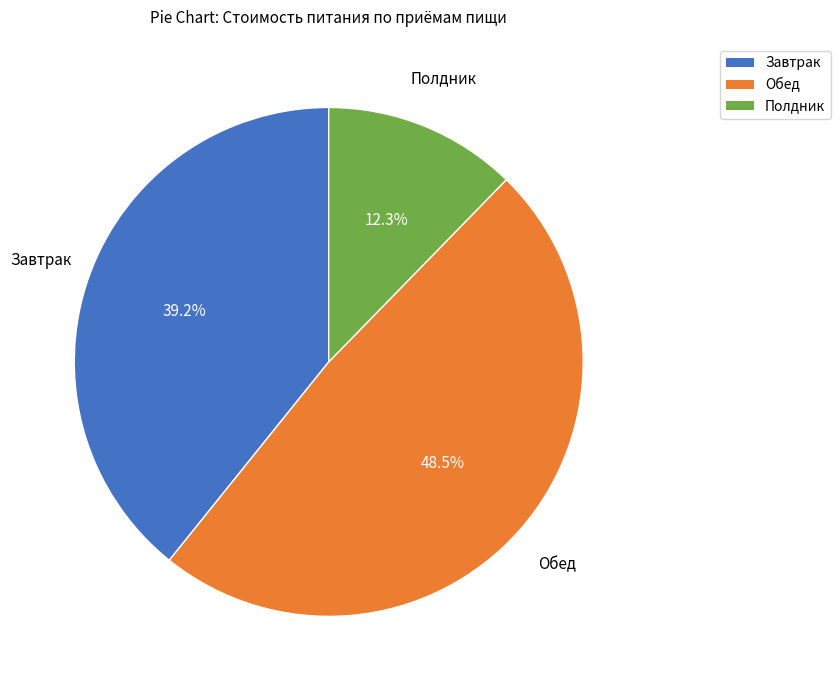

Is there a majority slice in this chart?

No